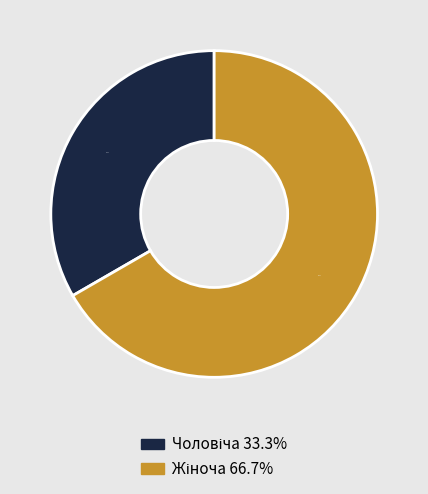

Does any single category account for the majority?

Yes